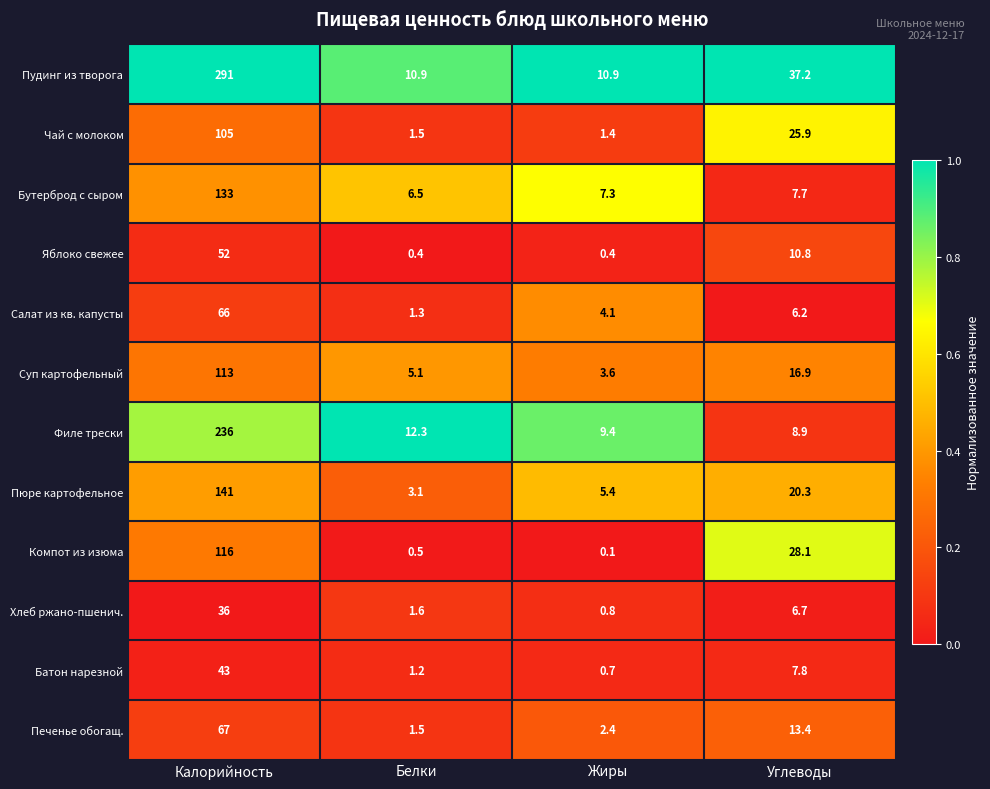

List the series in order of their peak value, highest first.

Пудинг из творога, Филе трески, Пюре картофельное, Бутерброд с сыром, Компот из изюма, Суп картофельный, Чай с молоком, Печенье обогащ., Салат из кв. капусты, Яблоко свежее, Батон нарезной, Хлеб ржано-пшенич.